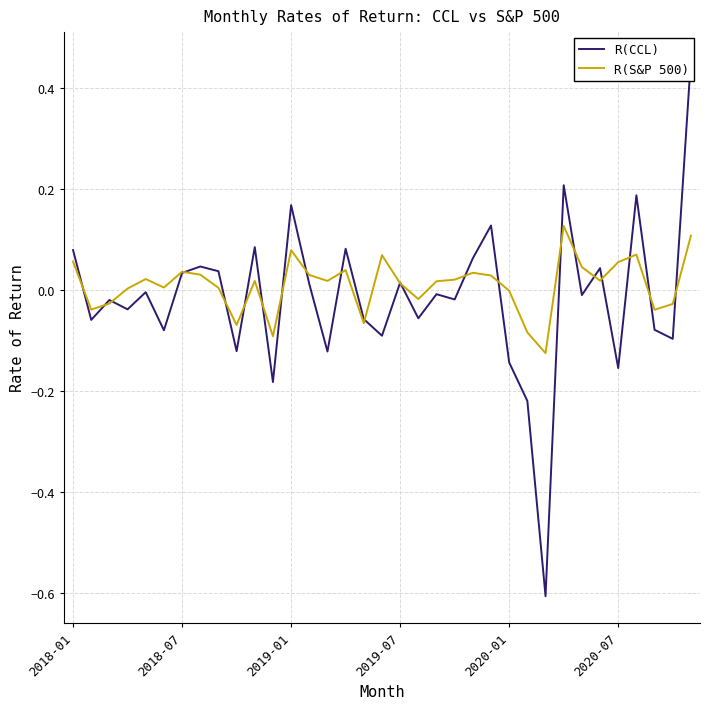

What is the sum of the R(S&P 500) values at 27 and 29?

0.1